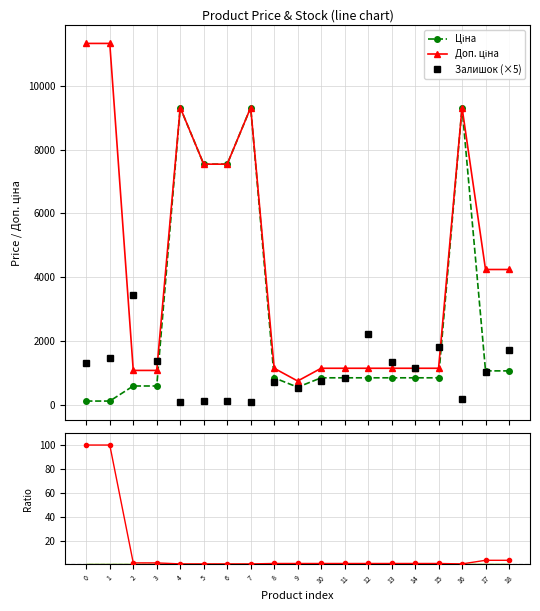

Between 3 and 4, which is larger?

4